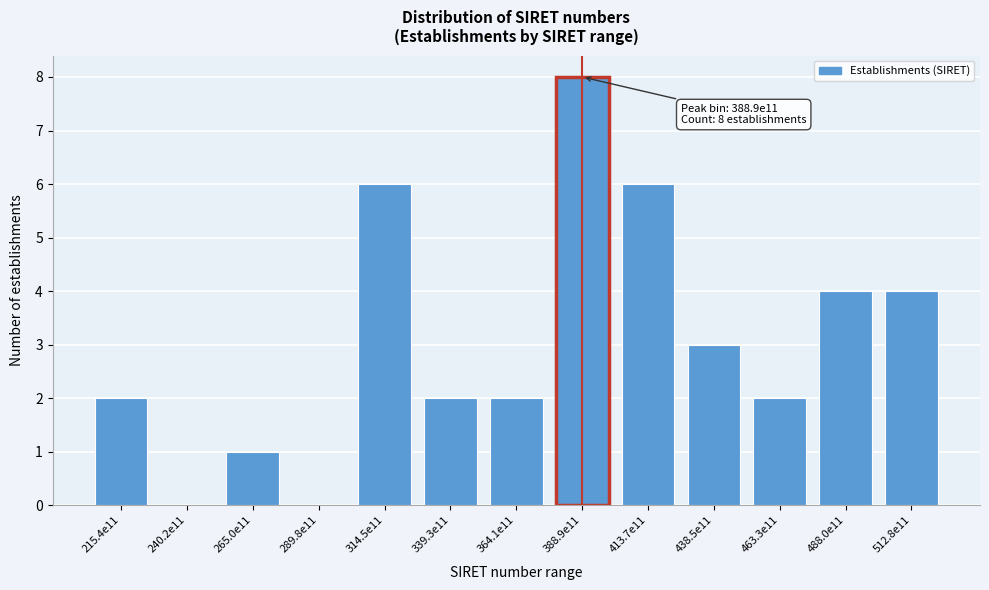

Reading left to right, transcribe all the data shown in this chart.

215.4e11=2	240.2e11=0	265.0e11=1	289.8e11=0	314.5e11=6	339.3e11=2	364.1e11=2	388.9e11=8	413.7e11=6	438.5e11=3	463.3e11=2	488.0e11=4	512.8e11=4